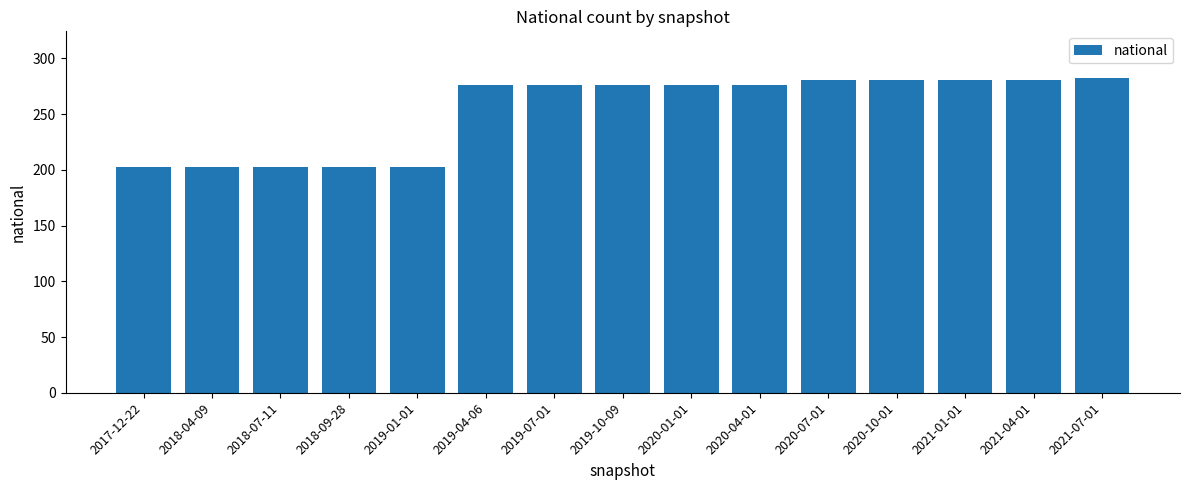

What is the difference between the maximum and minimum values?

79